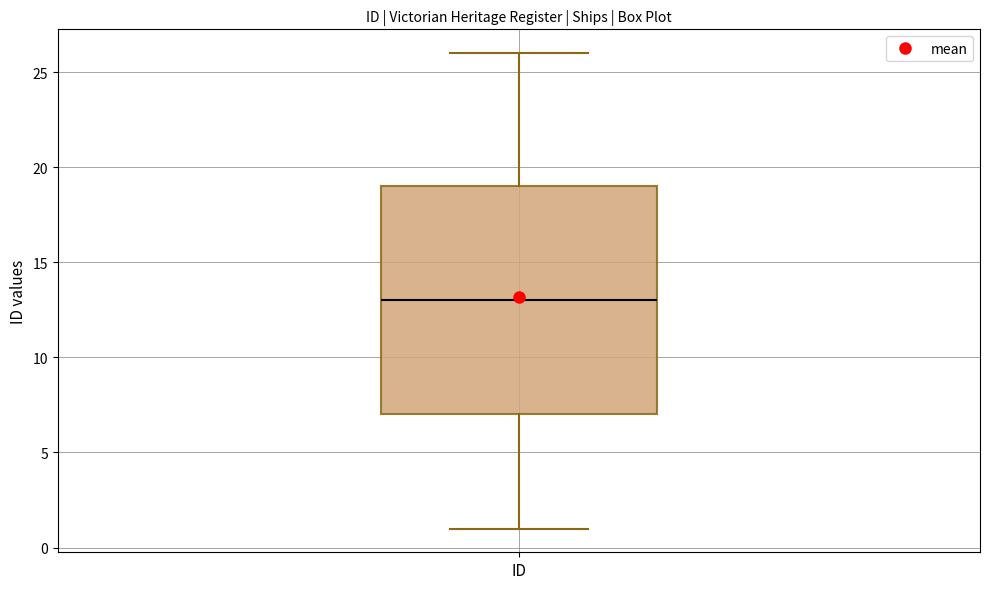

Read this box plot against the y-axis: the position of the median line, the range covered by the box, and the ends of both whiskers. The values are not printed on the chart, so give them approximately, as read against the axis.

median 13, box 7 to 19, whiskers 1 to 26